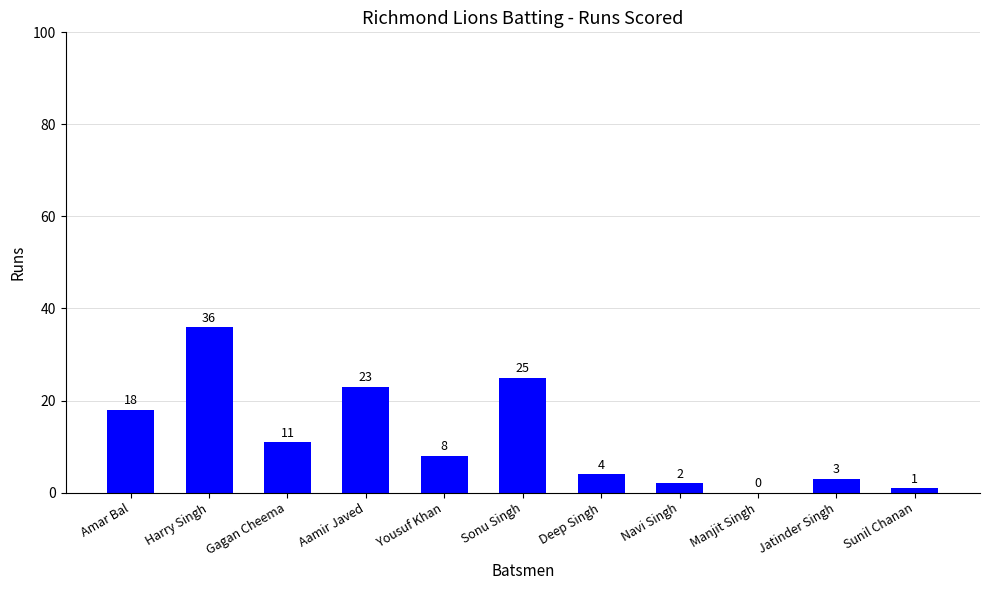

What is the average value?

12